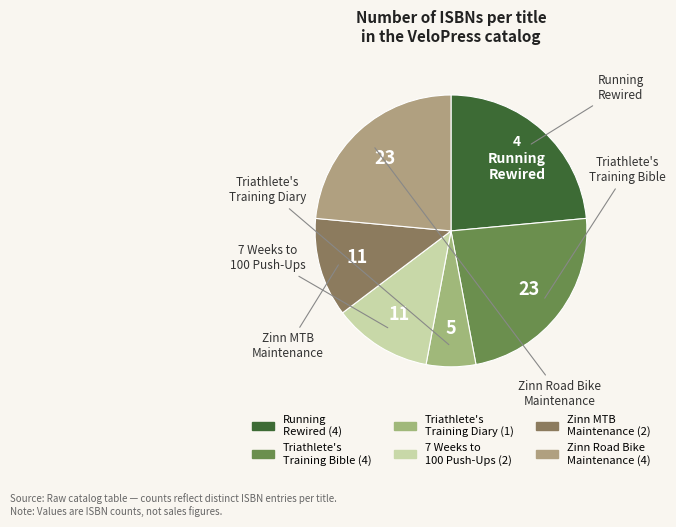

To the nearest percent, what is the difference between the largest and smallest slice percentages?

18%